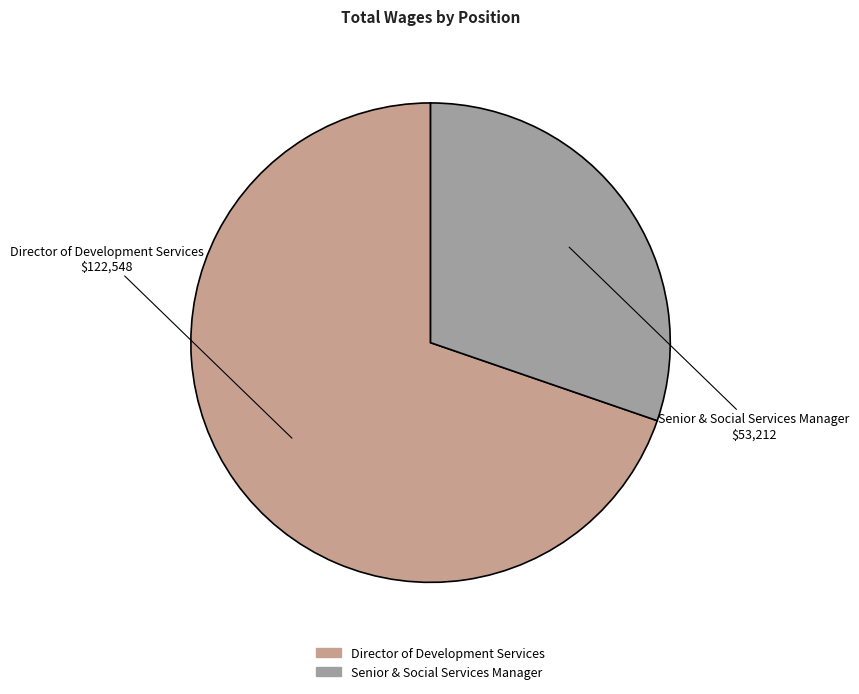

Between Senior & Social Services Manager and Director of Development Services, which is larger?

Director of Development Services